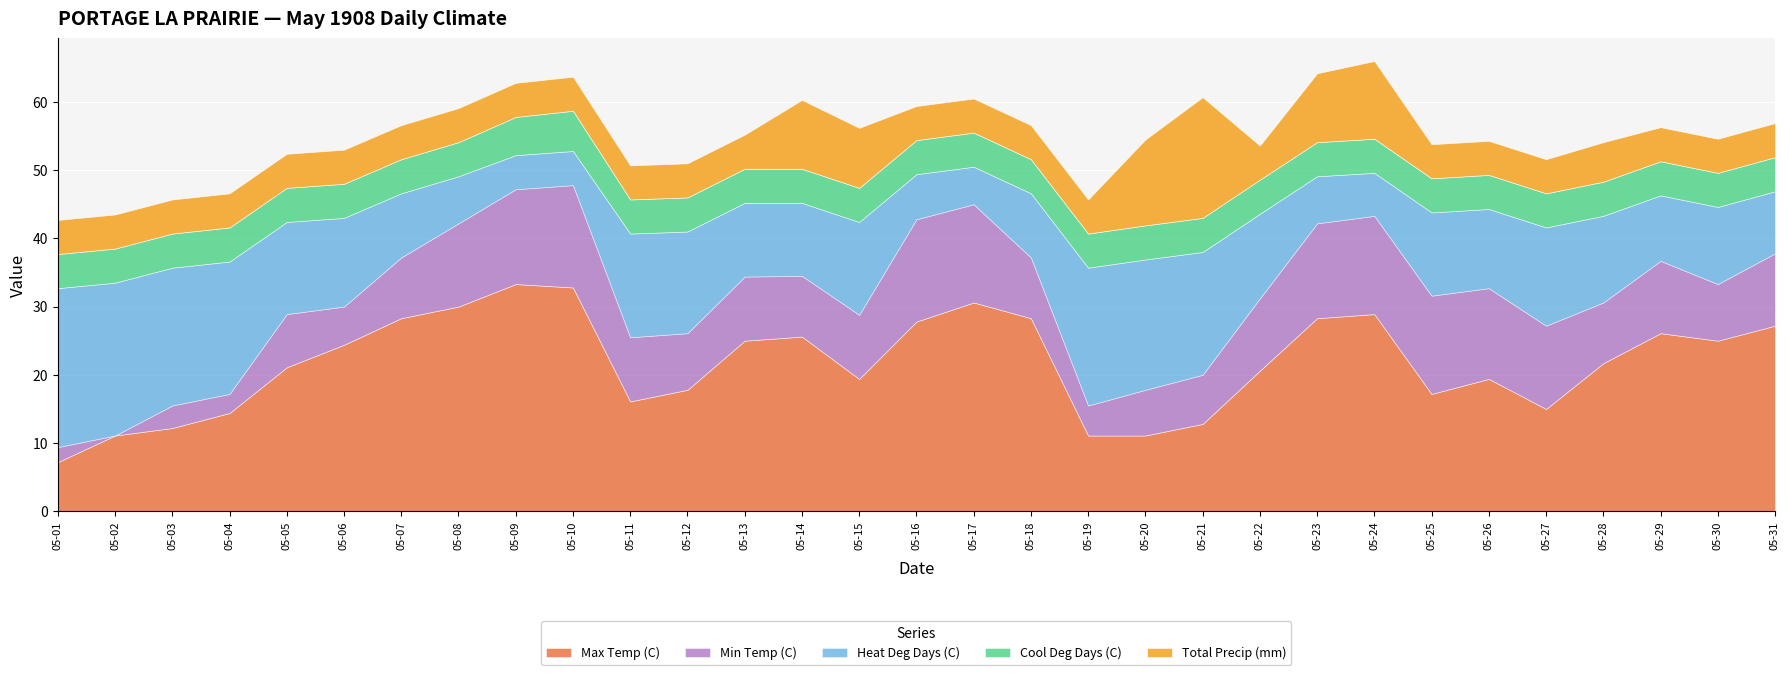

The Max Temp (C) series shows 33.3 at 05-09. True or false?

True